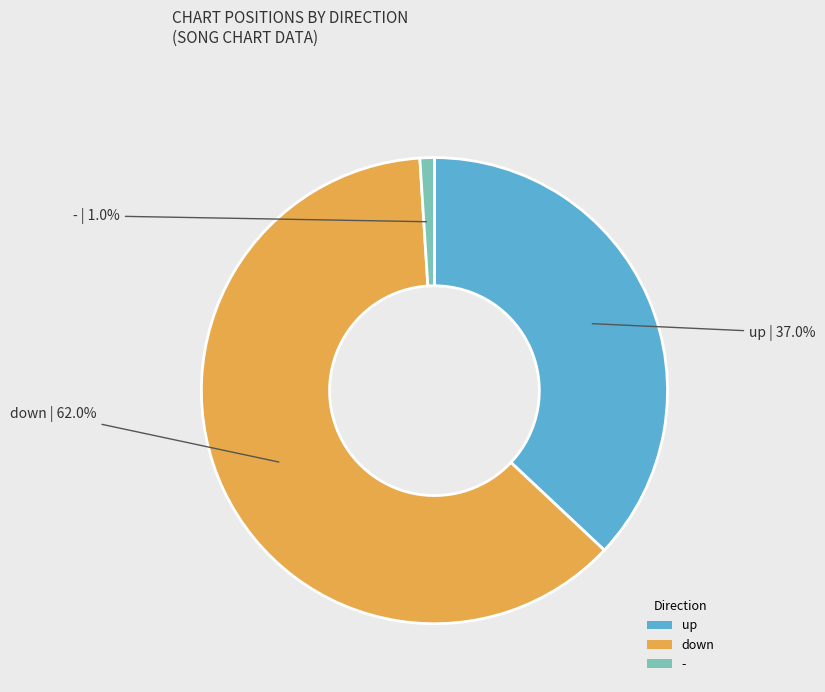

Is it true that - is 1% of the pie?

True